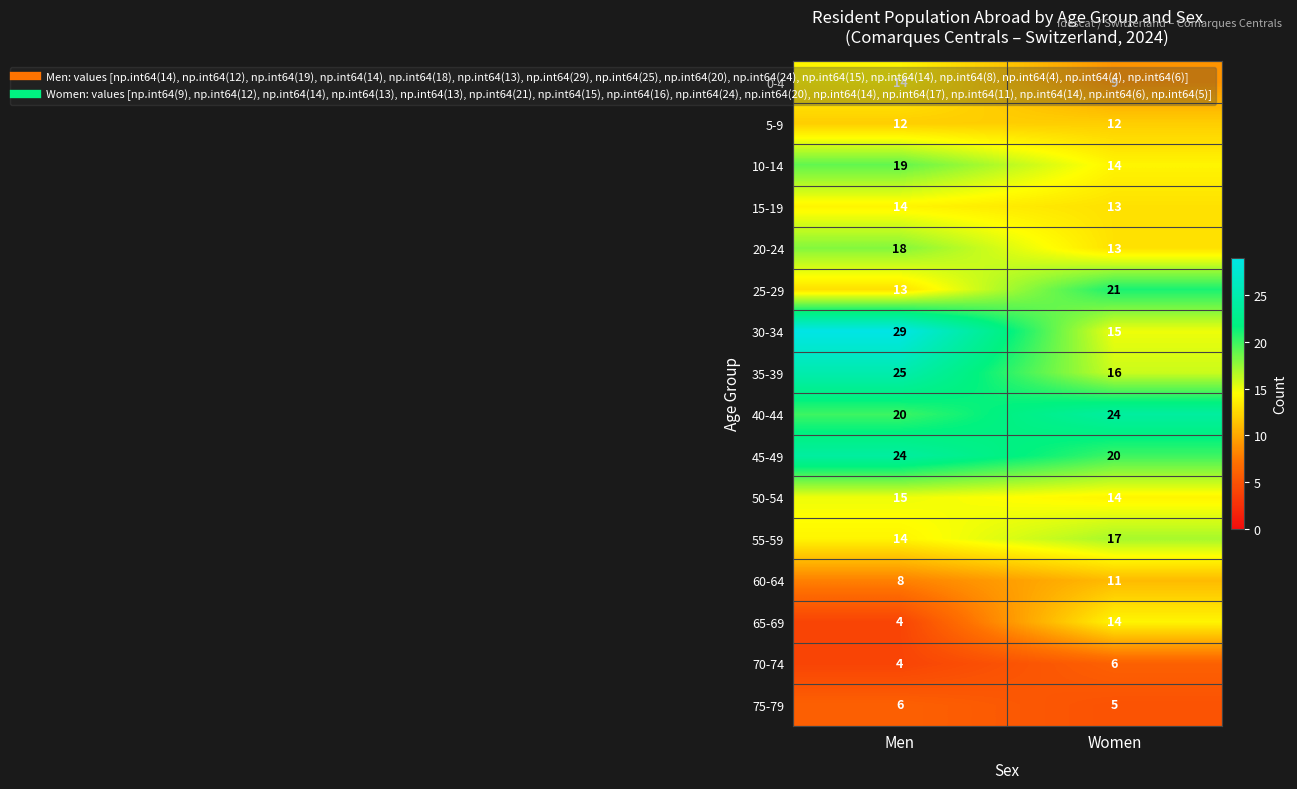

How many distinct data groups are displayed?

16